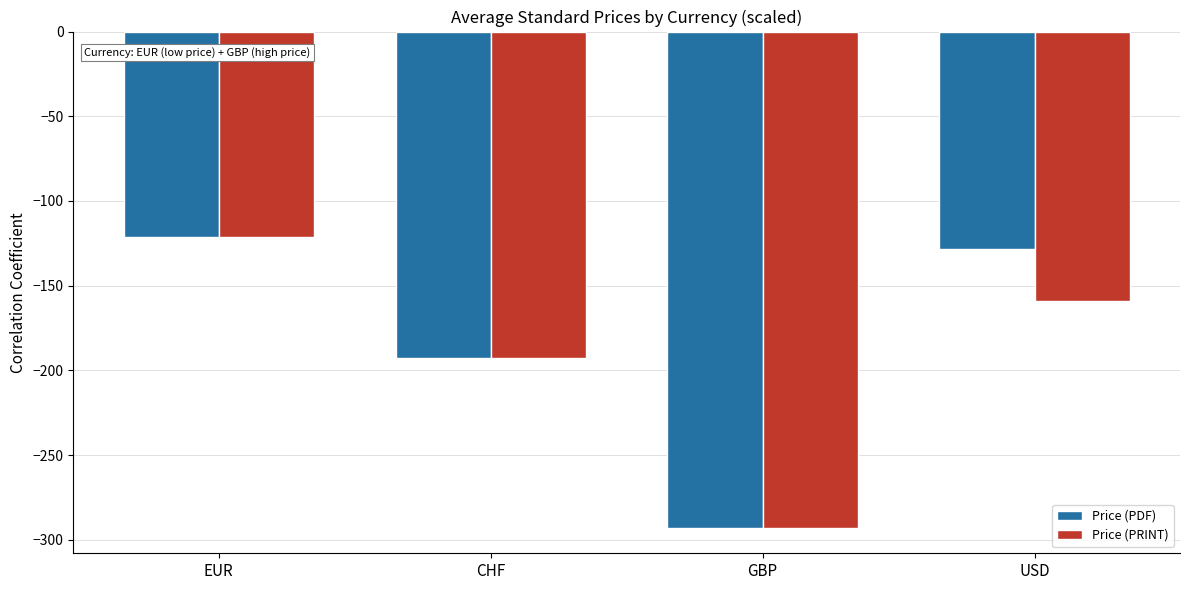

Reading right to left, what are all the values shown in this chart?

Price (PDF): -128.4	-293.3	-192.6	-121.0
Price (PRINT): -159.1	-293.3	-192.6	-121.0